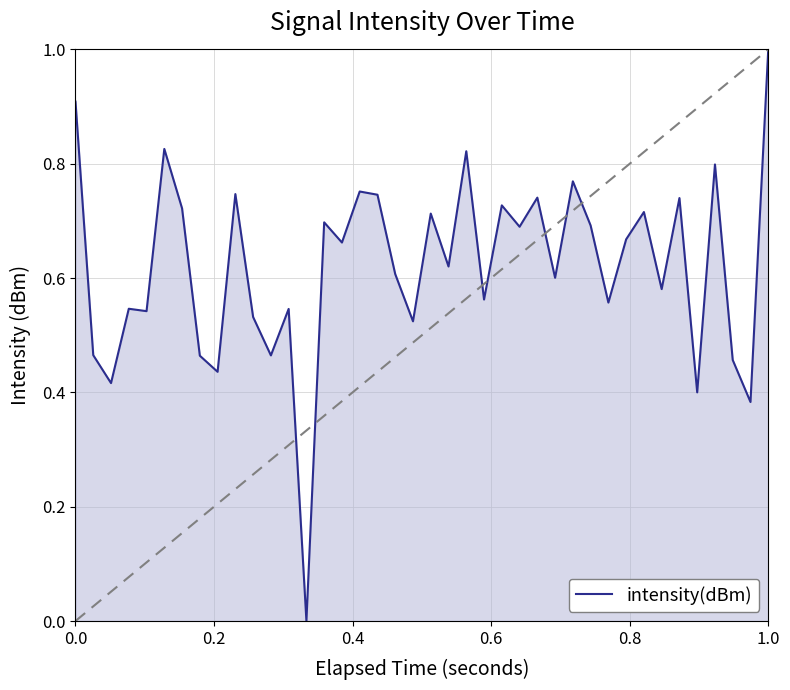

What is the maximum value shown in the chart?

1.0